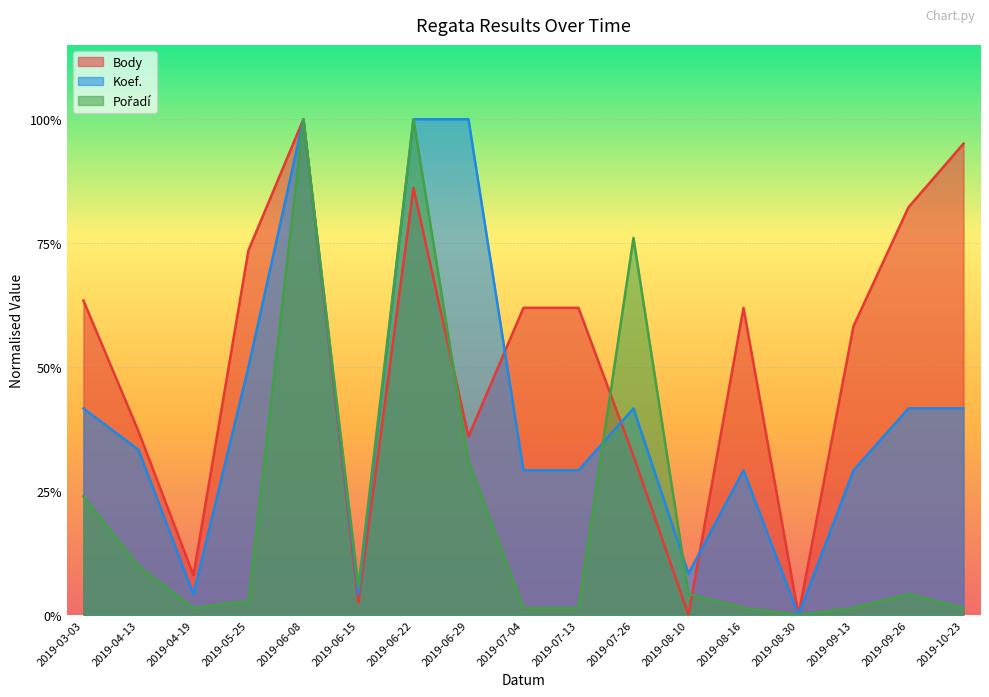

Rank the categories by Koef. value from lowest to highest.

2019-08-30, 2019-04-19, 2019-06-15, 2019-08-10, 2019-07-04, 2019-07-13, 2019-08-16, 2019-09-13, 2019-04-13, 2019-03-03, 2019-07-26, 2019-09-26, 2019-10-23, 2019-05-25, 2019-06-08, 2019-06-22, 2019-06-29